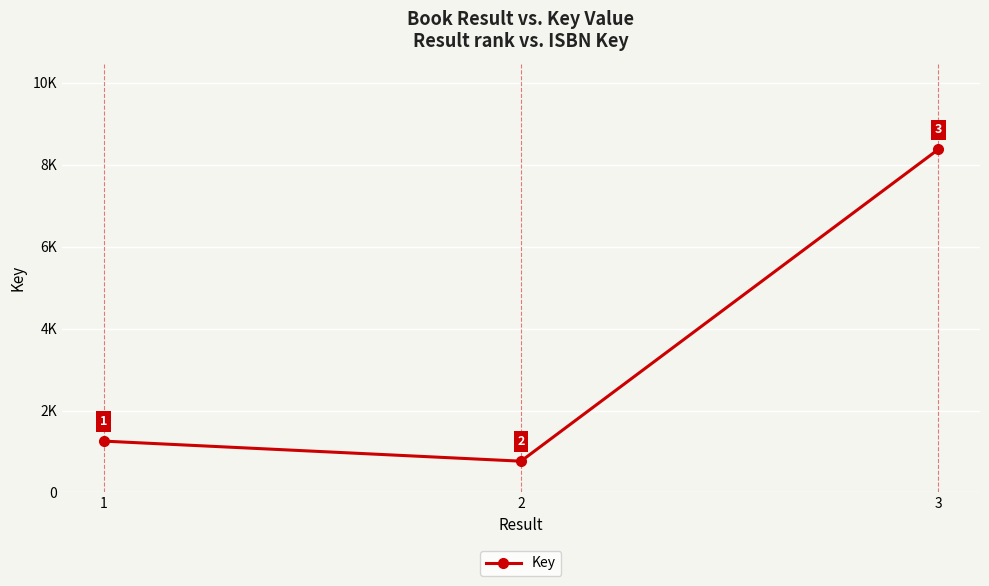

What is the approximate value at 3, to the nearest 100?

8400